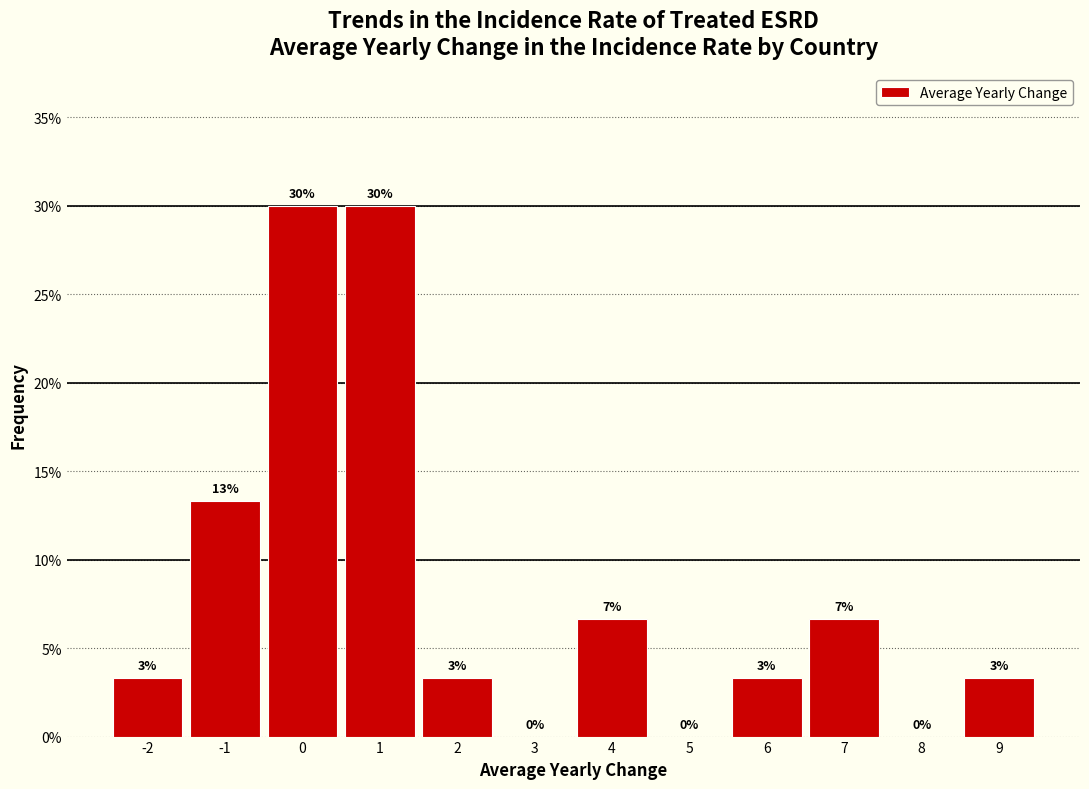

Are the bars horizontal?

No